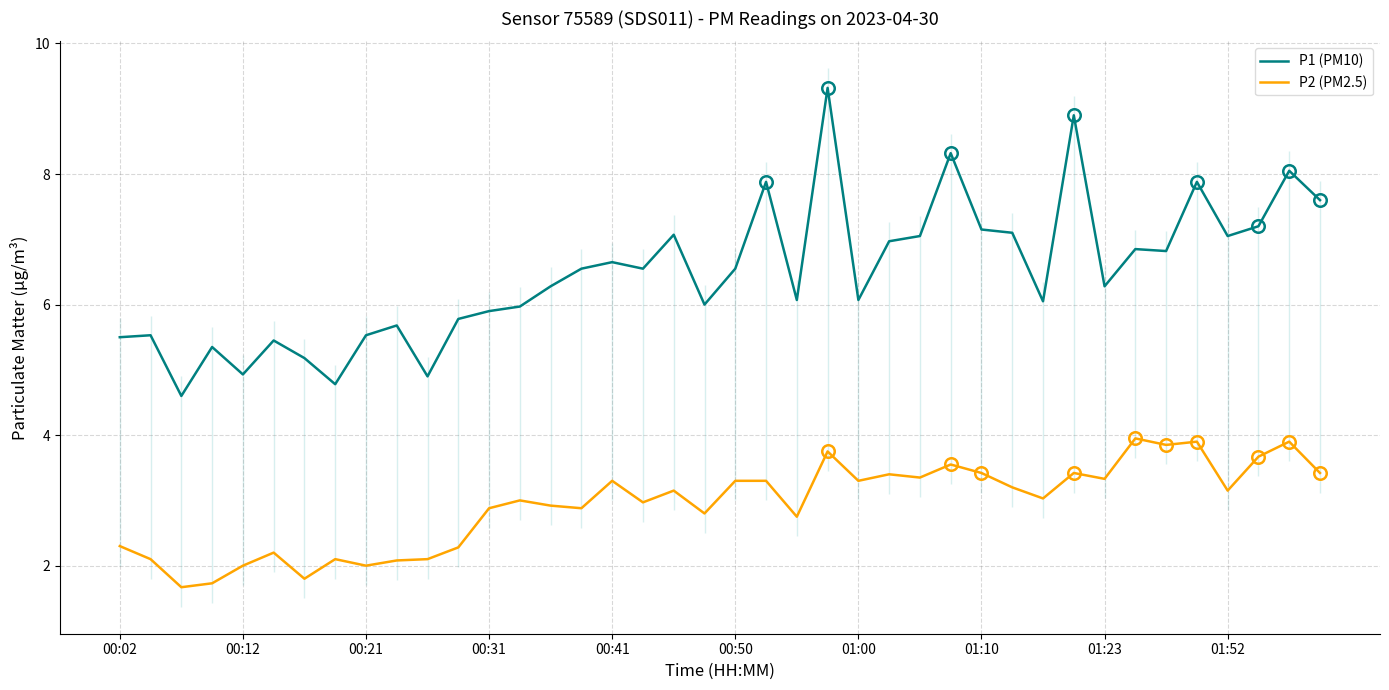

How many values in the P1 (PM10) series are below 6?

14